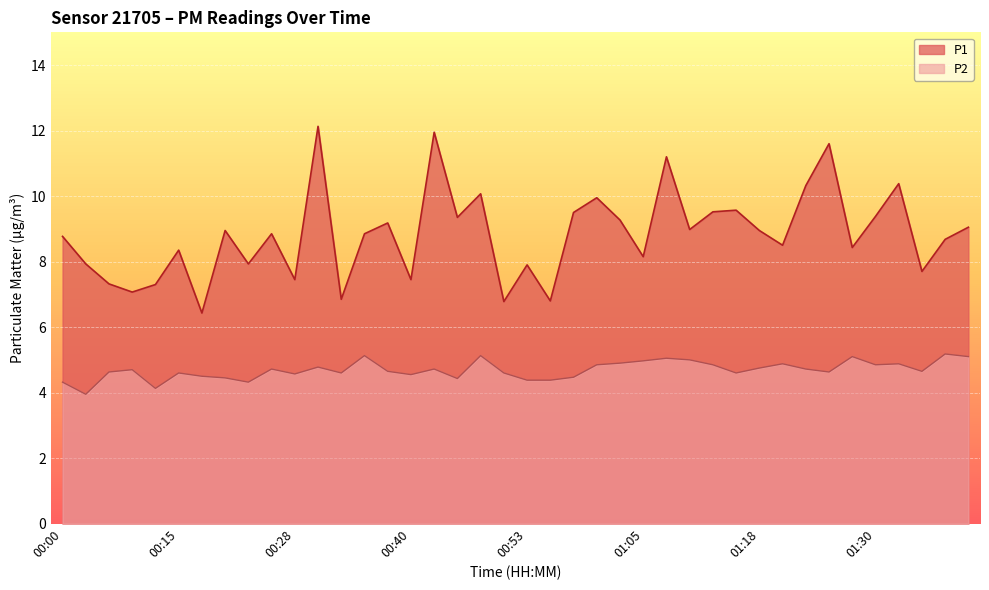

Reading right to left, list all the values displayed in this chart.

P1: 01:40=9.1	01:37=8.7	01:35=7.7	01:32=10.4	01:30=9.4	01:27=8.4	01:25=11.6	01:22=10.3	01:20=8.5	01:18=8.9	01:15=9.6	01:12=9.5	01:10=9.0	01:07=11.2	01:05=8.2	01:02=9.3	01:00=9.9	00:58=9.5	00:55=6.8	00:53=7.9	00:50=6.8	00:48=10.1	00:45=9.3	00:43=11.9	00:40=7.5	00:38=9.2	00:35=8.8	00:33=6.8	00:30=12.1	00:28=7.5	00:25=8.8	00:23=7.9	00:20=8.9	00:18=6.4	00:15=8.3	00:13=7.3	00:10=7.1	00:08=7.3	00:05=7.9	00:00=8.8
P2: 01:40=5.1	01:37=5.2	01:35=4.7	01:32=4.9	01:30=4.8	01:27=5.1	01:25=4.6	01:22=4.7	01:20=4.9	01:18=4.8	01:15=4.6	01:12=4.8	01:10=5.0	01:07=5.0	01:05=5.0	01:02=4.9	01:00=4.8	00:58=4.5	00:55=4.4	00:53=4.4	00:50=4.6	00:48=5.1	00:45=4.4	00:43=4.7	00:40=4.5	00:38=4.7	00:35=5.1	00:33=4.6	00:30=4.8	00:28=4.6	00:25=4.7	00:23=4.3	00:20=4.5	00:18=4.5	00:15=4.6	00:13=4.1	00:10=4.7	00:08=4.6	00:05=4.0	00:00=4.3